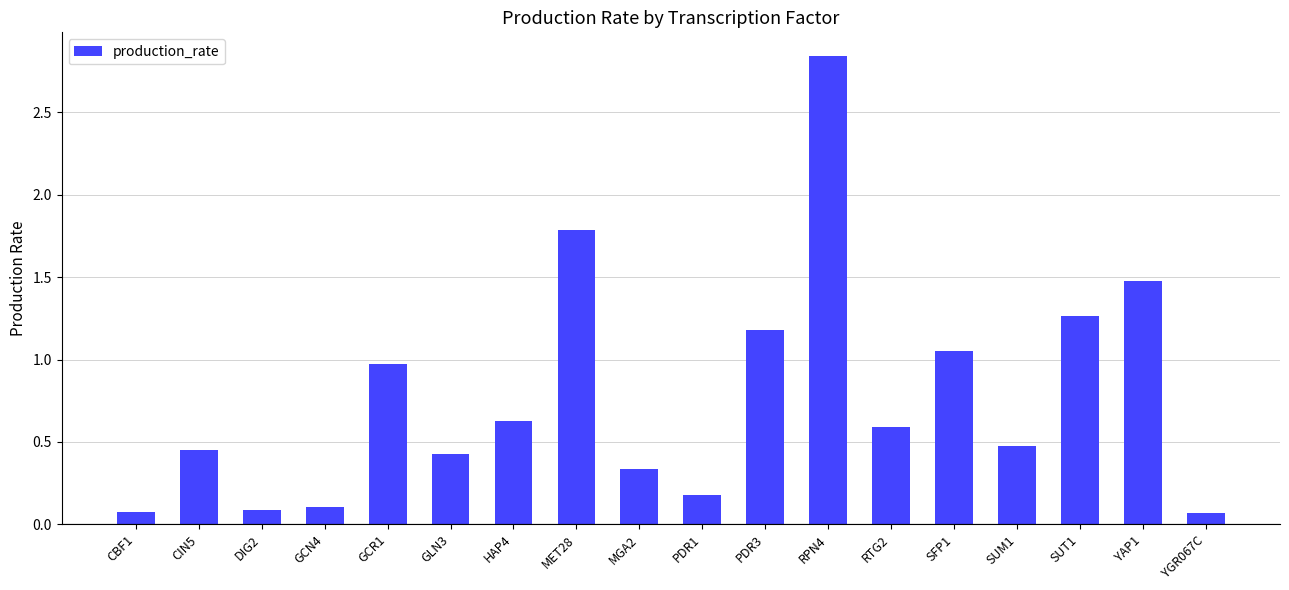

Which category has the highest value across all series?

RPN4